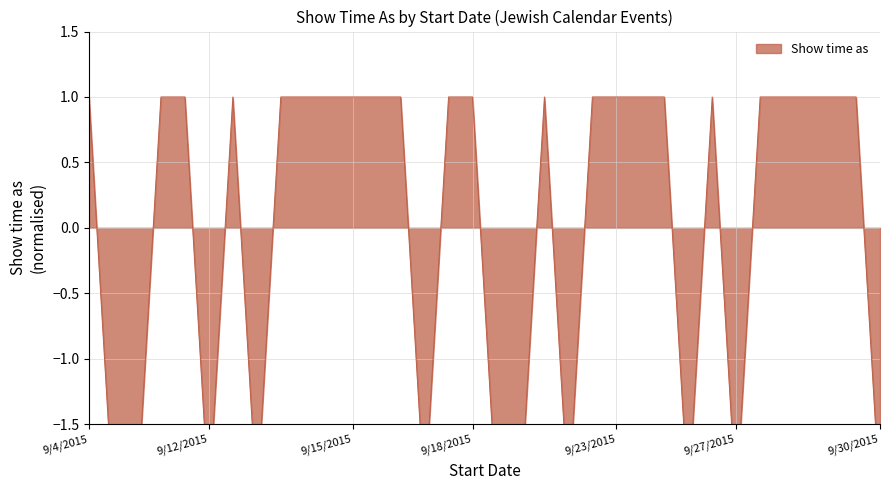

Reading left to right, what are all the values shown in this chart?

1.0	-2.1	-2.1	1.0	1.0	-2.1	1.0	-2.1	1.0	1.0	1.0	1.0	1.0	1.0	-2.1	1.0	1.0	-2.1	-2.1	1.0	-2.1	1.0	1.0	1.0	1.0	-2.1	1.0	-2.1	1.0	1.0	1.0	1.0	1.0	-2.1